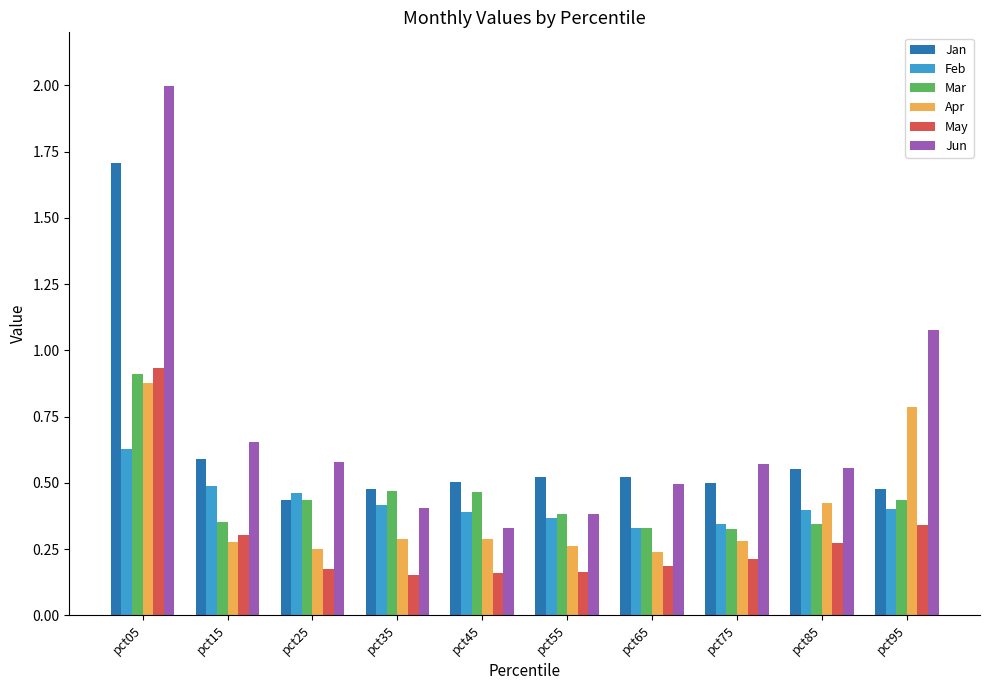

What are all the series names shown in the legend?

Jan, Feb, Mar, Apr, May, Jun